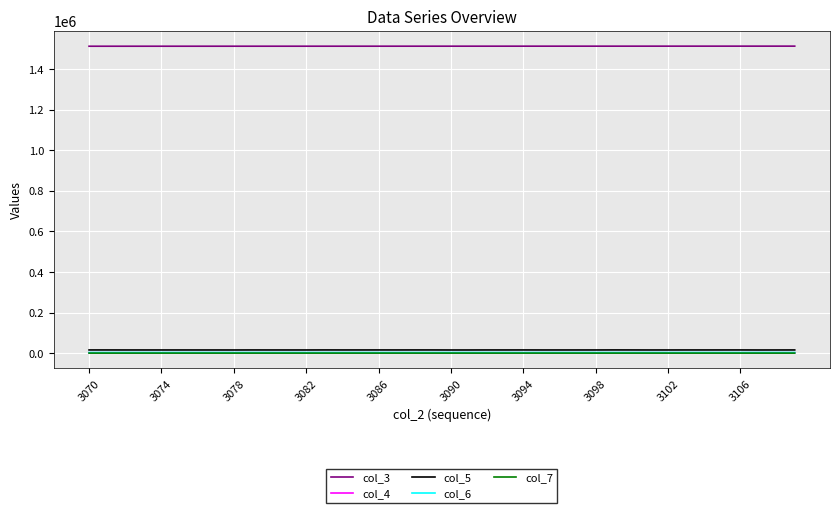

True or false: col_5 and col_3 intersect in this chart.

False